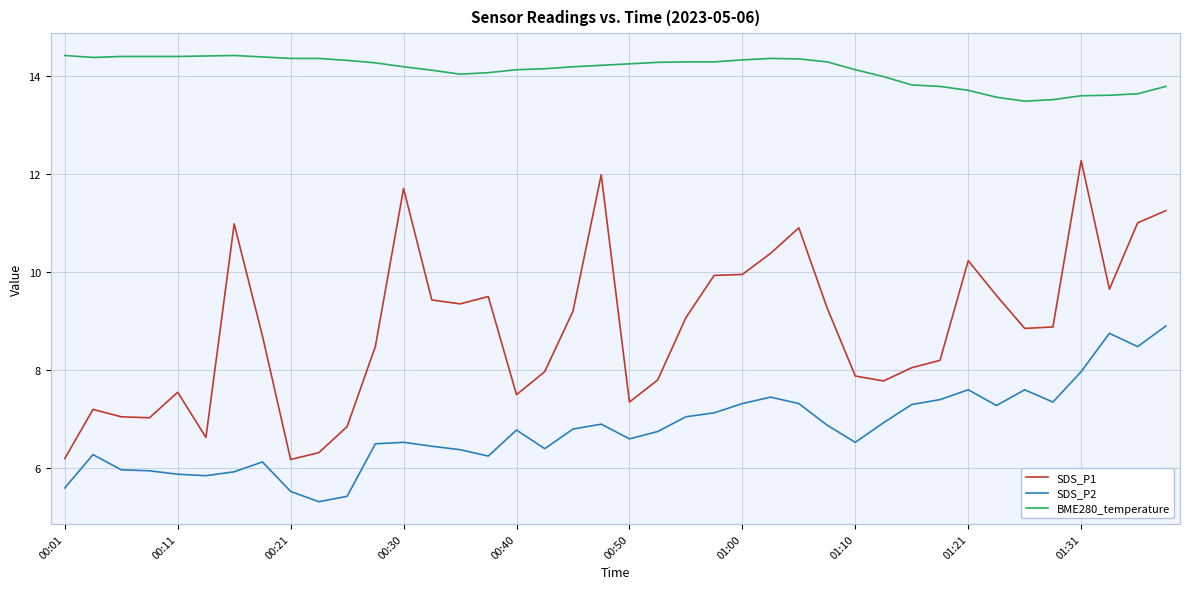

What is the difference between the maximum and minimum values in the SDS_P2 series?

3.6